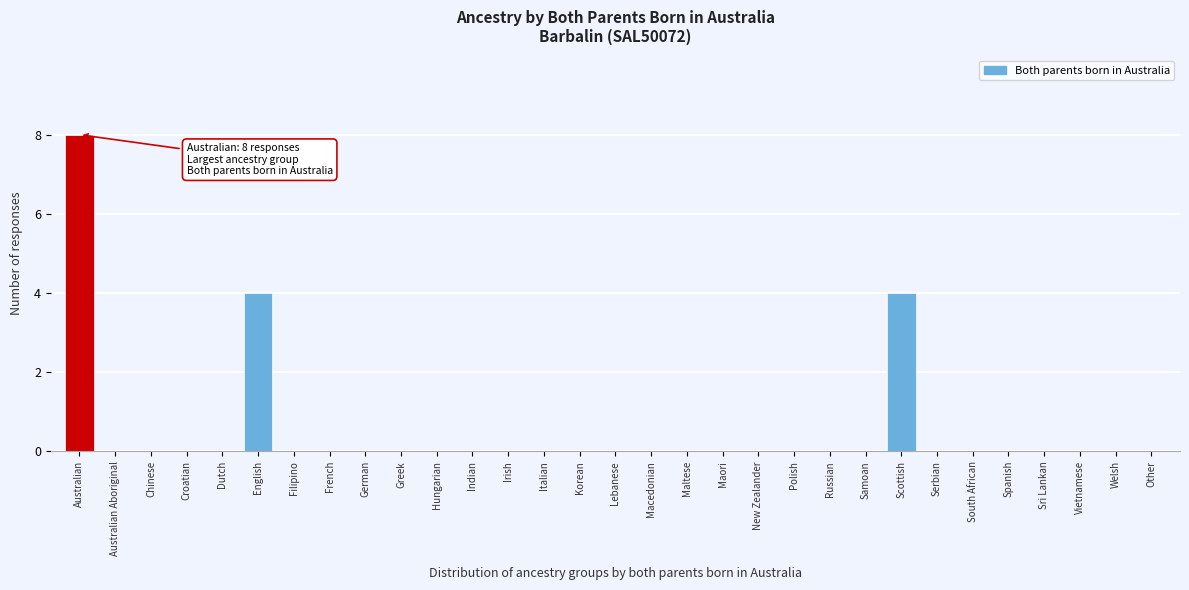

What is the sum of all values?

16